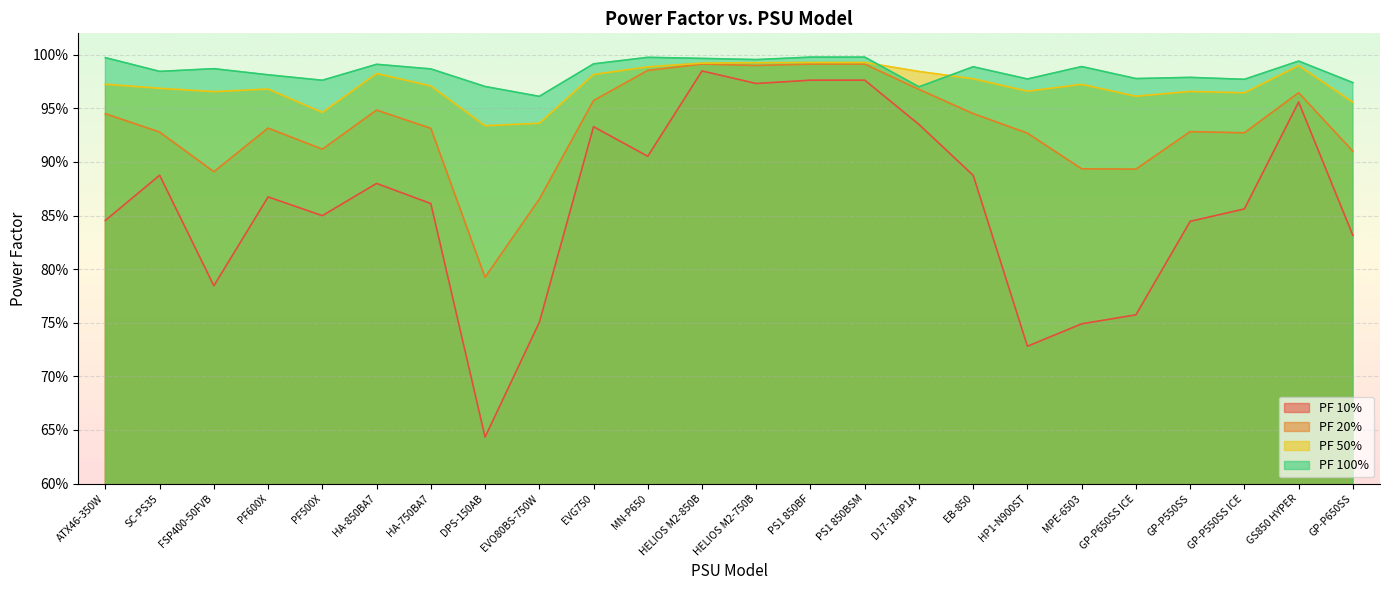

What is the label of the 11th point from the left?

MN-P650